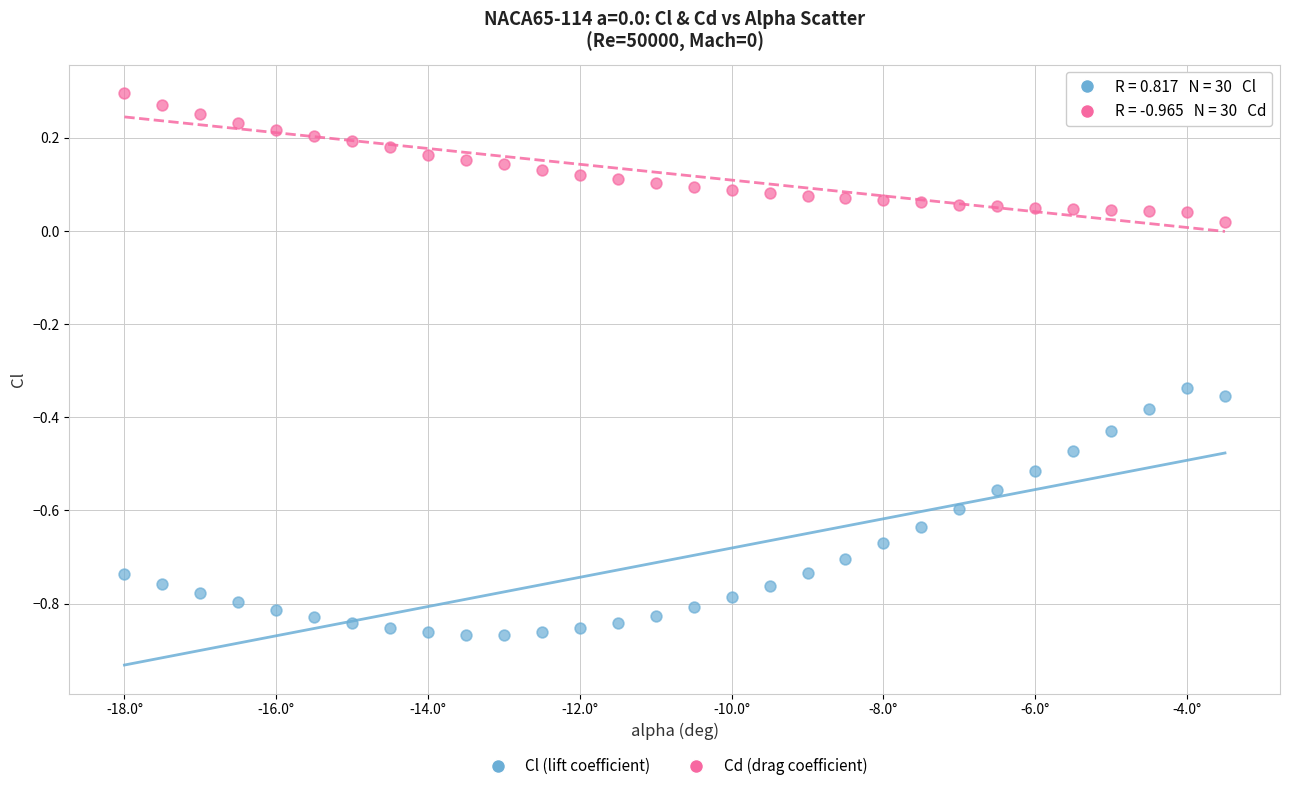

Which series reaches the maximum Y coordinate?

Cd (drag coefficient)